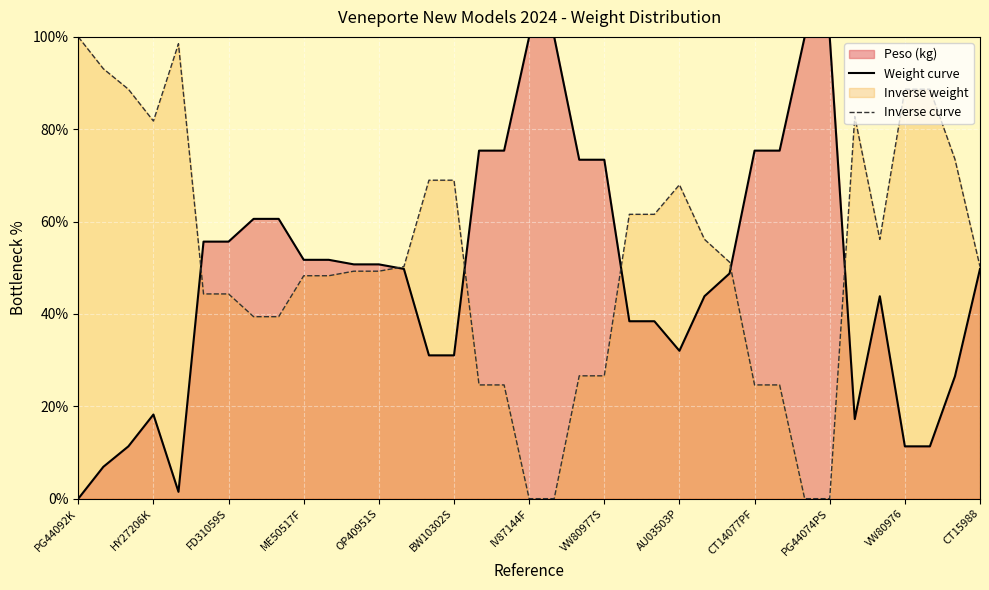

What is the highest value of the Inverse curve series?

100.0